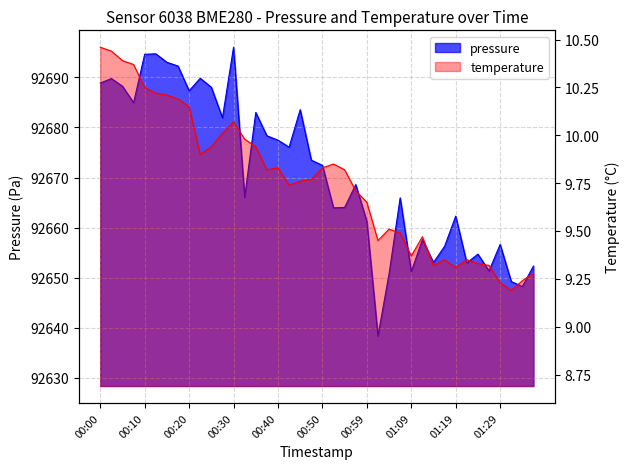

Which series changed the most between 00:59 and 01:31?

pressure